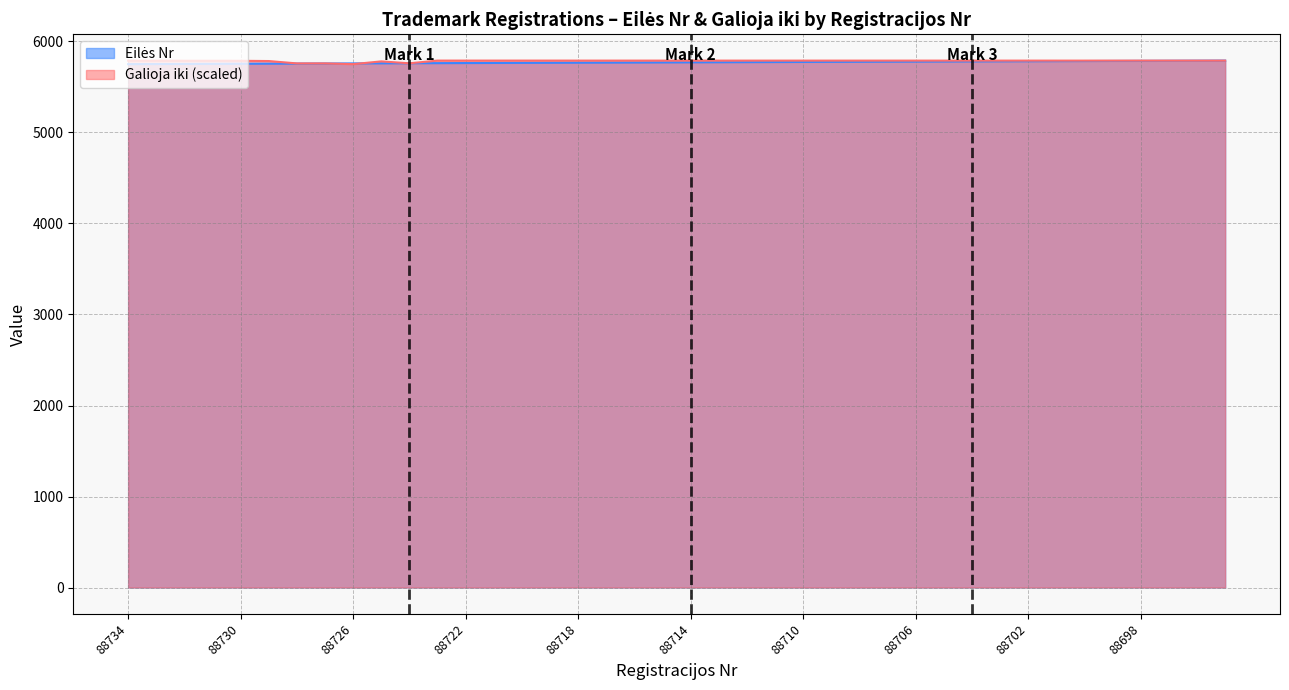

Which series has the widest spread of values?

Eilės Nr